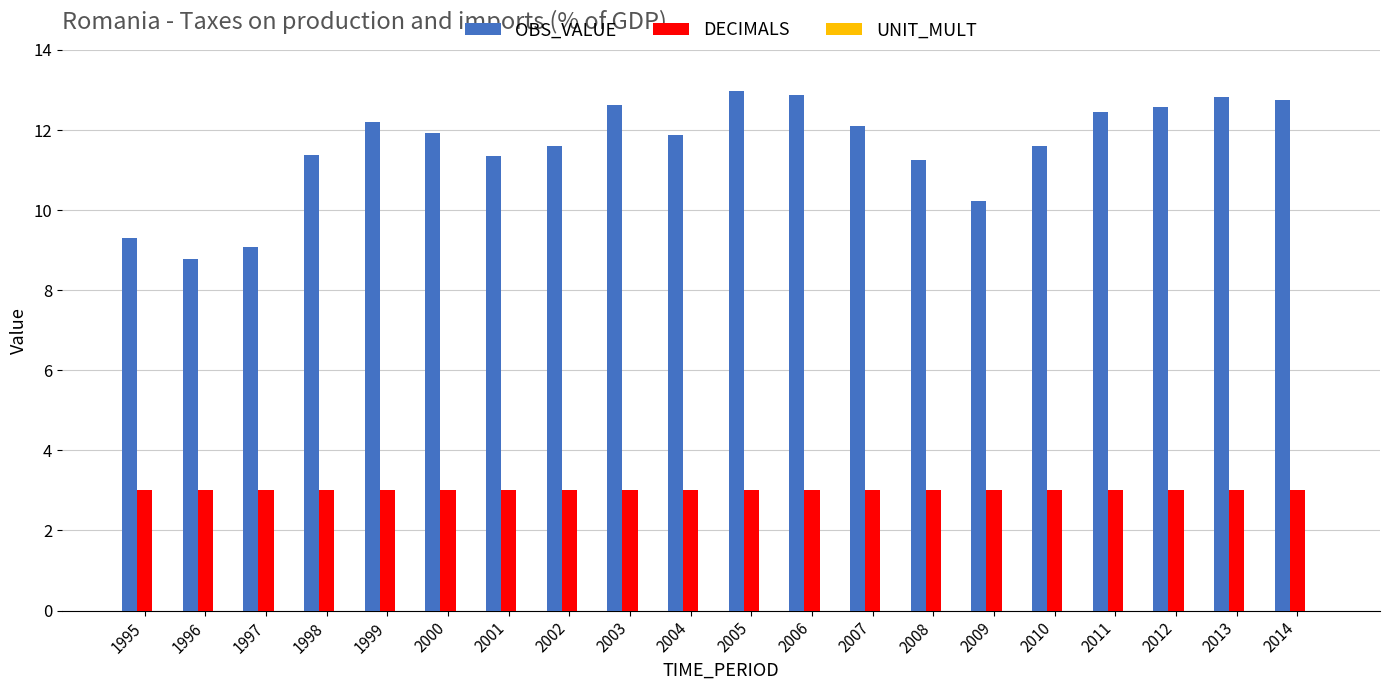

Which series has the largest total across all categories?

OBS_VALUE